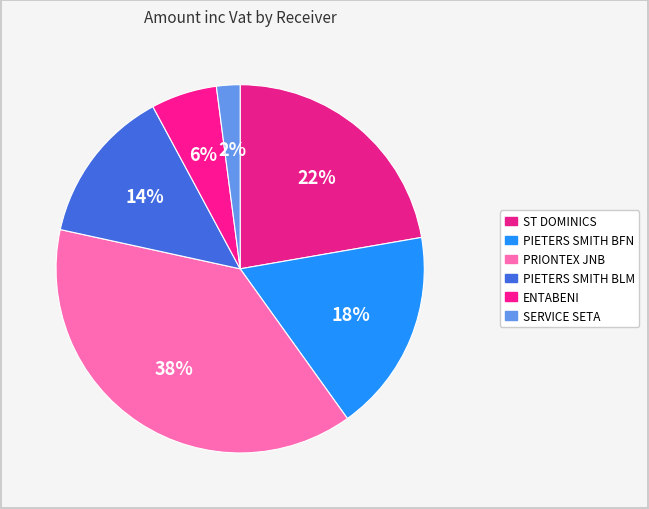

How many slices are in this pie chart?

6